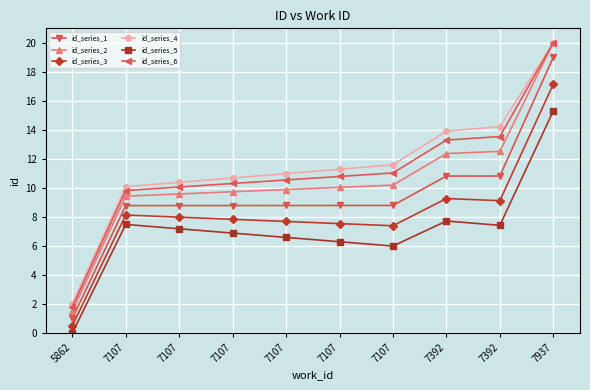

How many lines are shown in the chart?

6